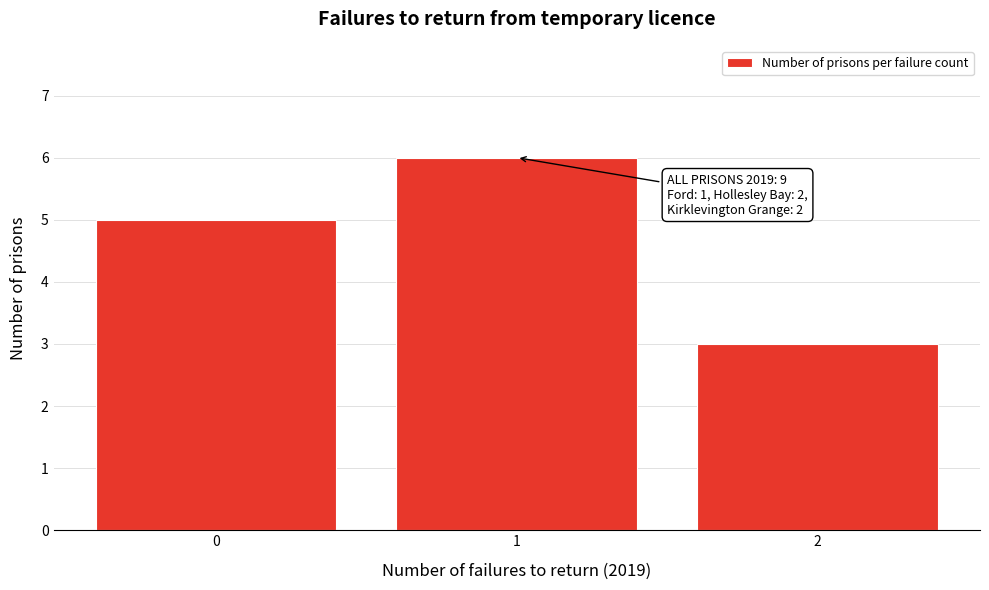

Reading left to right, list all the values displayed in this chart.

5	6	3